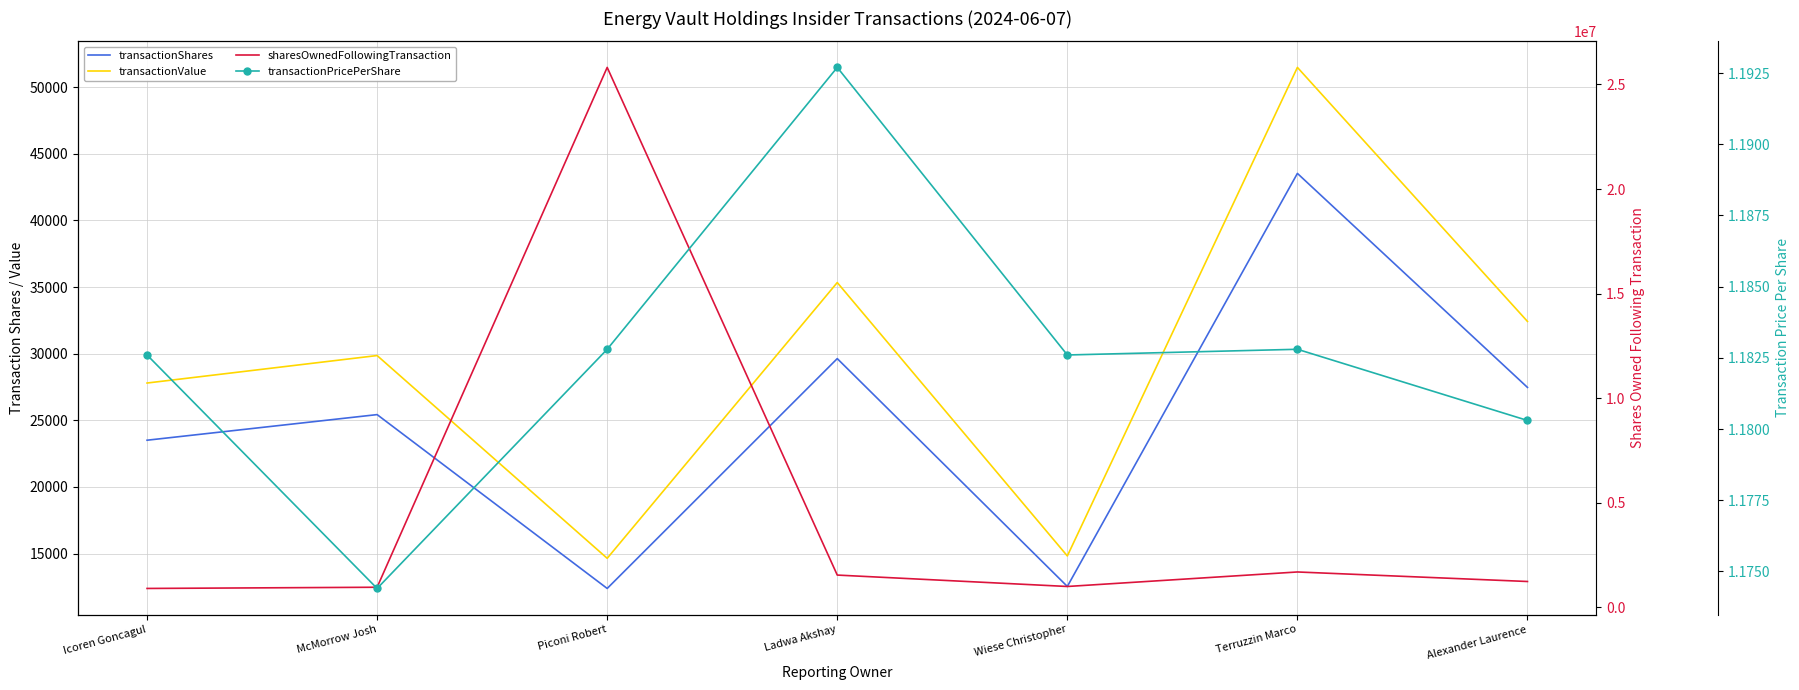

Rank the series at Alexander Laurence from highest to lowest value.

sharesOwnedFollowingTransaction, transactionValue, transactionShares, transactionPricePerShare